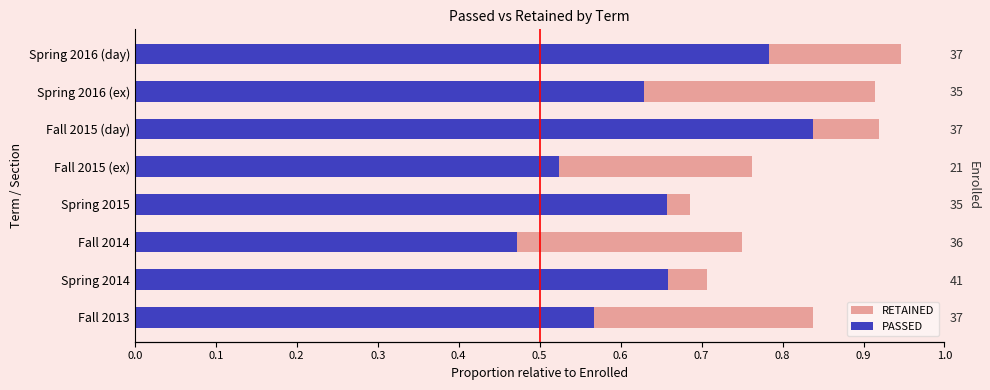

What are all the series names shown in the legend?

RETAINED, PASSED